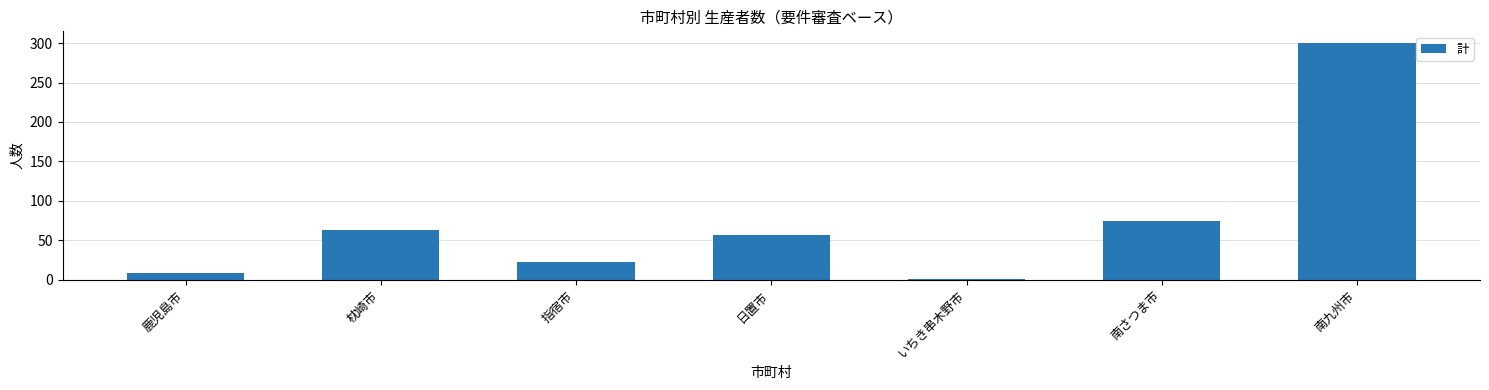

True or false: the data shows 48 at 南さつま市.

False